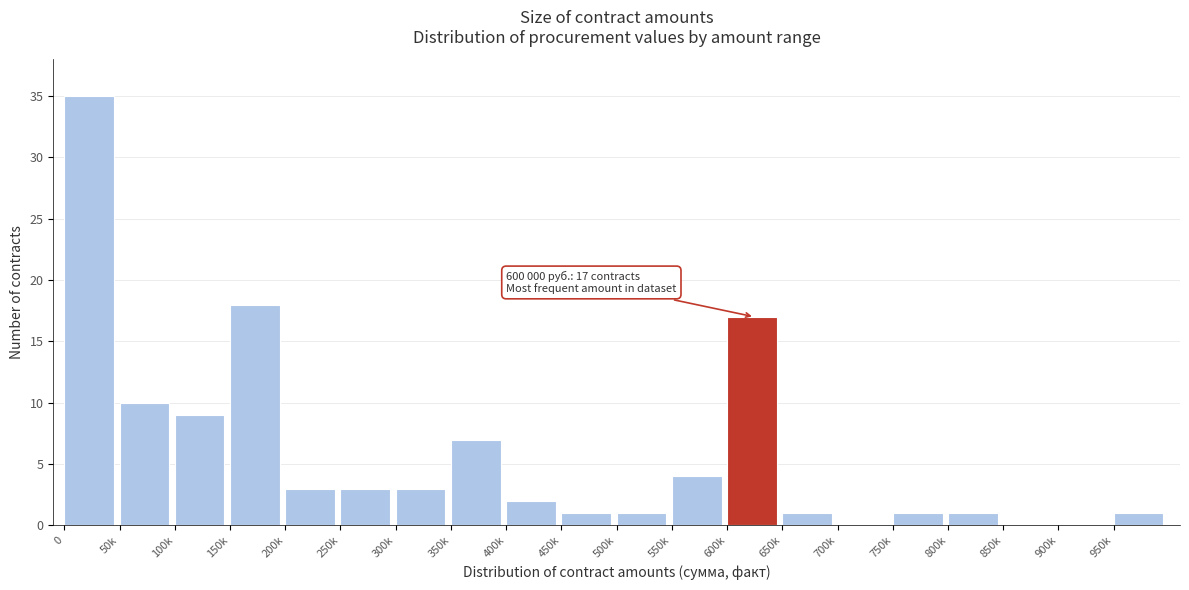

Reading left to right, extract all data points from this chart.

0=35	50k=10	100k=9	150k=18	200k=3	250k=3	300k=3	350k=7	400k=2	450k=1	500k=1	550k=4	600k=17	650k=1	700k=0	750k=1	800k=1	850k=0	900k=0	950k=1